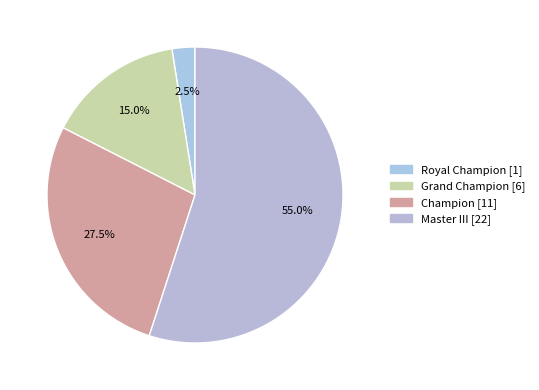

Count the number of slices in the pie.

4